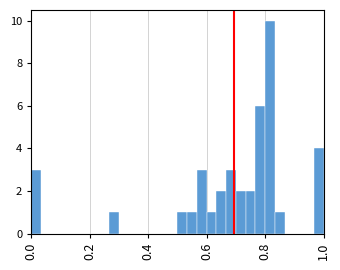

Read against the x-axis, roughly where is the centre of the tallest bar?

0.82